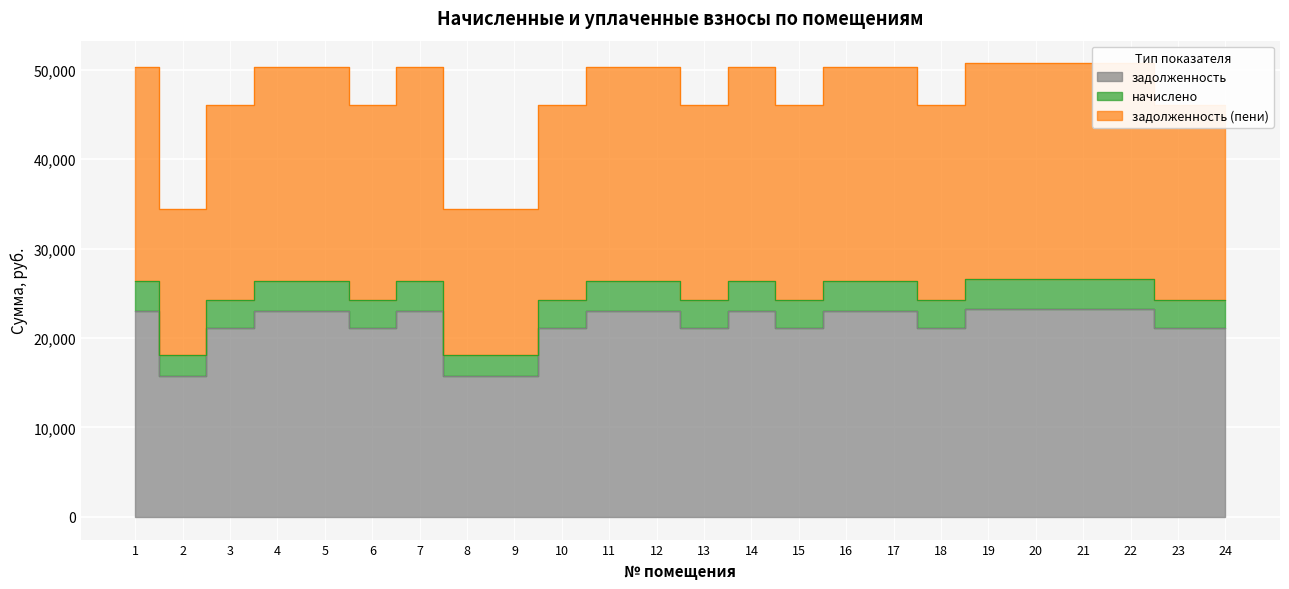

How many values in the задолженность series are below 23028?

11